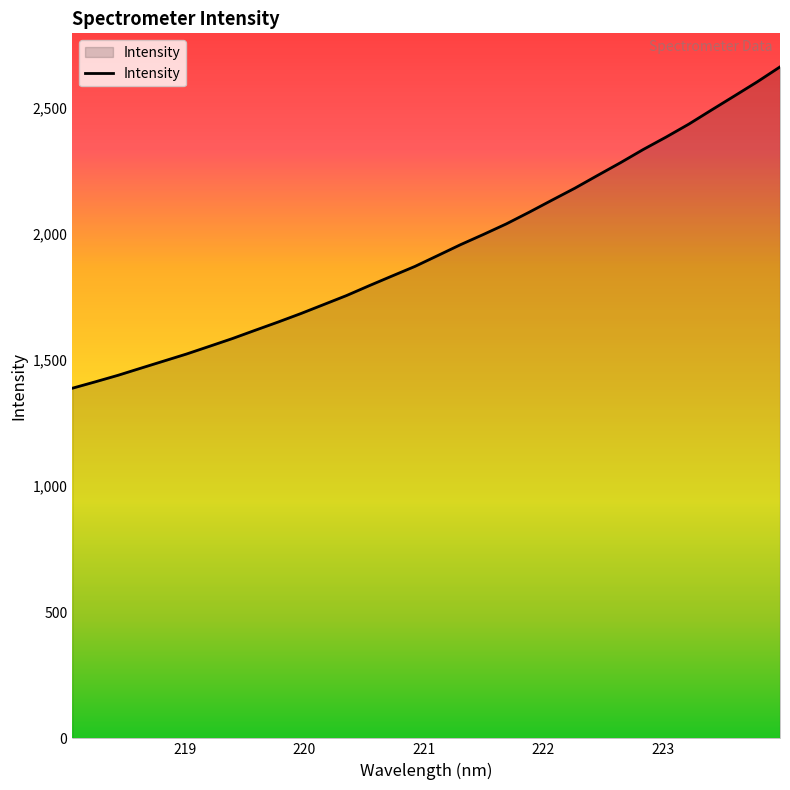

What is the smallest value displayed?

1388.1